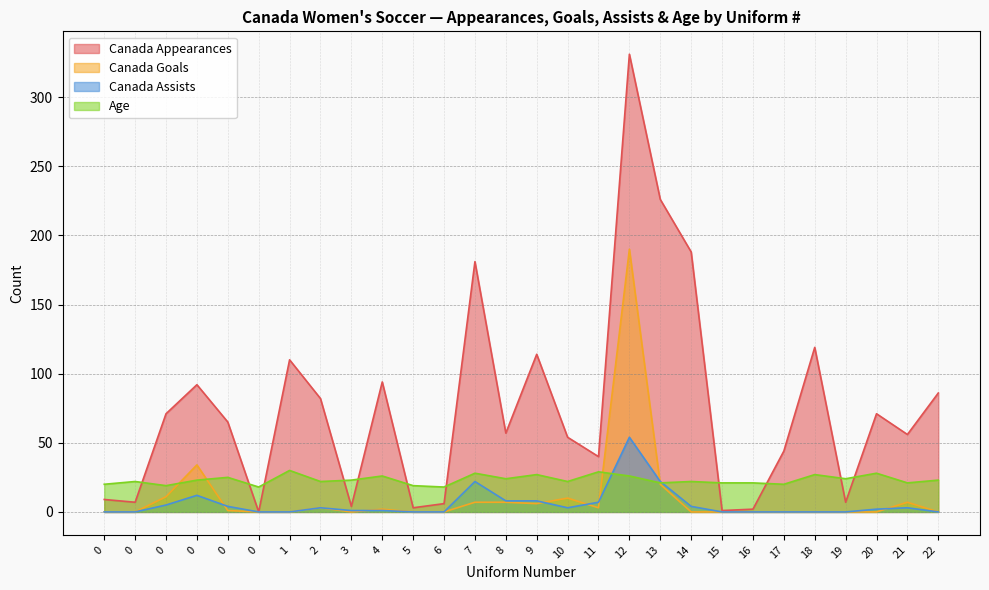

True or false: Age has more than 2 points higher than both neighbors.

True